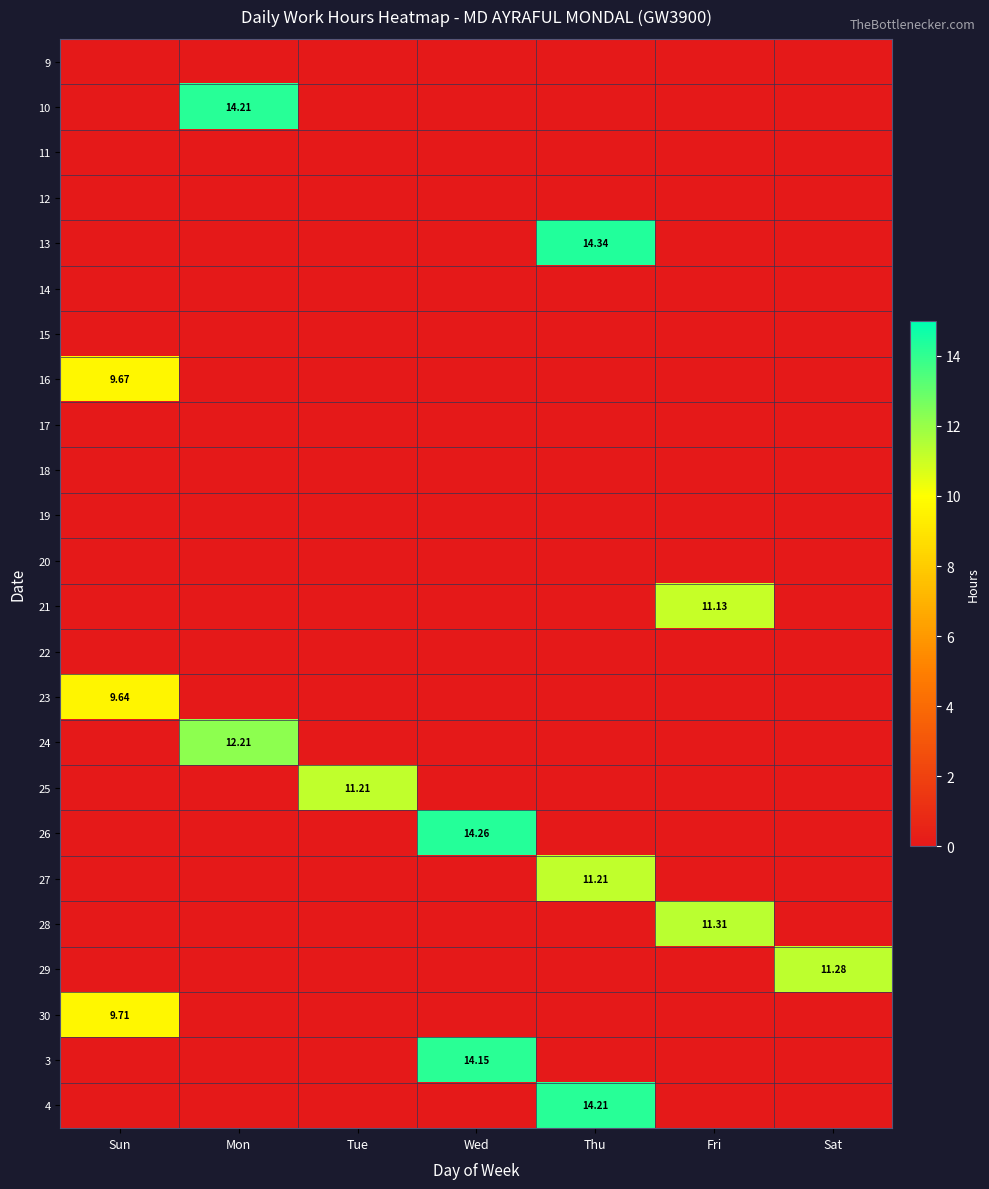

Is the value of 28 at Mon greater than the value of 21 at Thu?

No